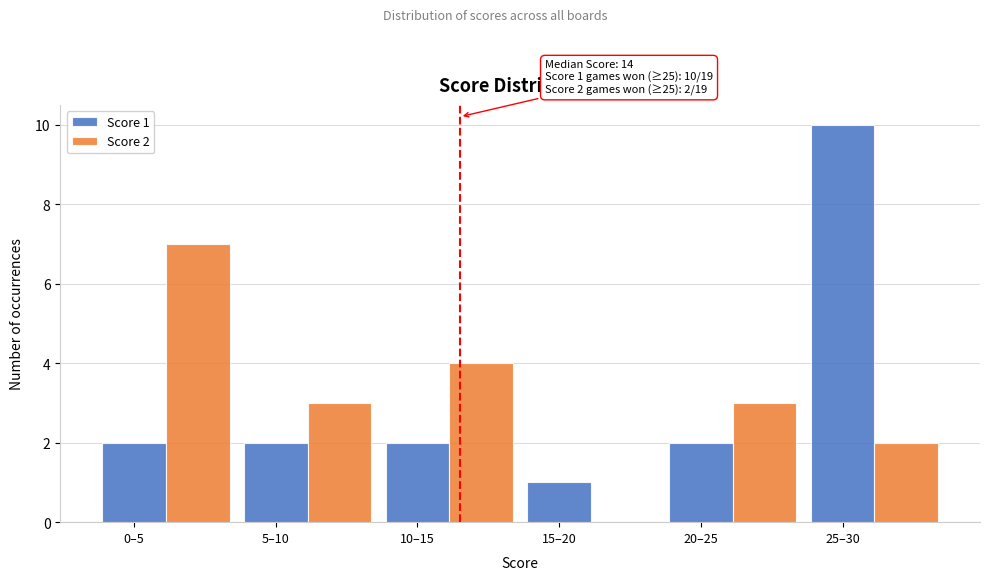

Which category has the highest value in the Score 2 series?

0–5